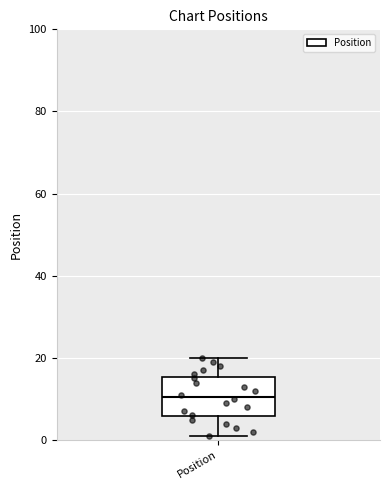

Read this box plot against the y-axis: the position of the median line, the range covered by the box, and the ends of both whiskers. The values are not printed on the chart, so give them approximately, as read against the axis.

median 10, box 6 to 16, whiskers 2 to 20